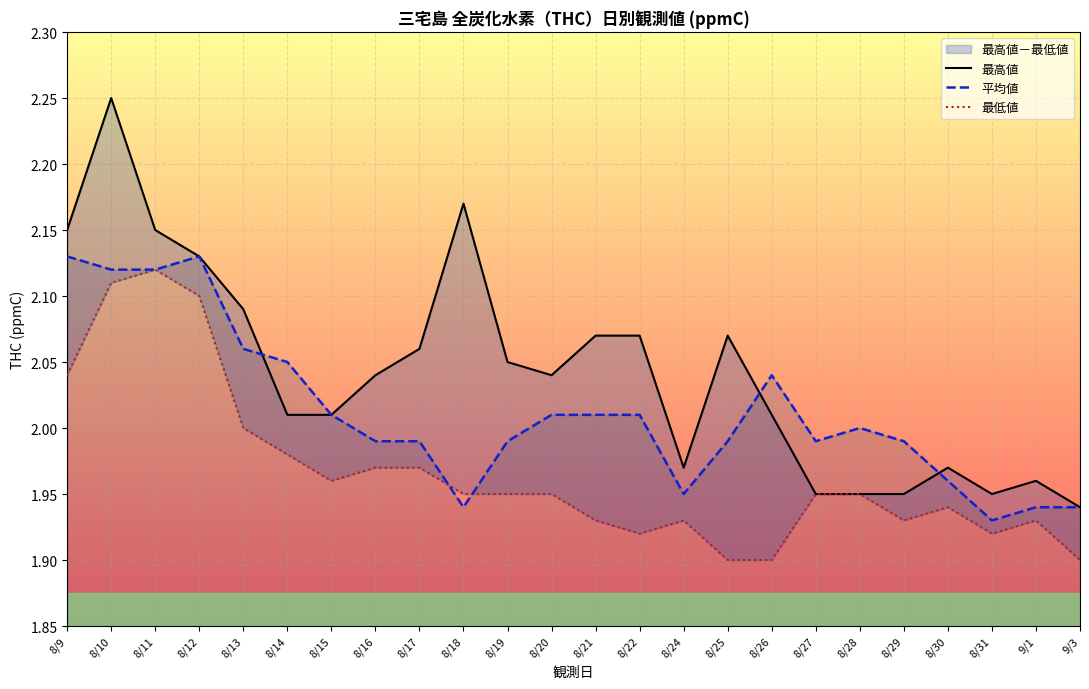

Reading left to right, extract all data points from this chart.

最高値: 8/9=2.1	8/10=2.2	8/11=2.1	8/12=2.1	8/13=2.1	8/14=2.0	8/15=2.0	8/16=2.0	8/17=2.1	8/18=2.2	8/19=2.0	8/20=2.0	8/21=2.1	8/22=2.1	8/24=2.0	8/25=2.1	8/26=2.0	8/27=1.9	8/28=1.9	8/29=1.9	8/30=2.0	8/31=1.9	9/1=2.0	9/3=1.9
平均値: 8/9=2.1	8/10=2.1	8/11=2.1	8/12=2.1	8/13=2.1	8/14=2.0	8/15=2.0	8/16=2.0	8/17=2.0	8/18=1.9	8/19=2.0	8/20=2.0	8/21=2.0	8/22=2.0	8/24=1.9	8/25=2.0	8/26=2.0	8/27=2.0	8/28=2.0	8/29=2.0	8/30=2.0	8/31=1.9	9/1=1.9	9/3=1.9
最低値: 8/9=2.0	8/10=2.1	8/11=2.1	8/12=2.1	8/13=2.0	8/14=2.0	8/15=2.0	8/16=2.0	8/17=2.0	8/18=1.9	8/19=1.9	8/20=1.9	8/21=1.9	8/22=1.9	8/24=1.9	8/25=1.9	8/26=1.9	8/27=1.9	8/28=1.9	8/29=1.9	8/30=1.9	8/31=1.9	9/1=1.9	9/3=1.9